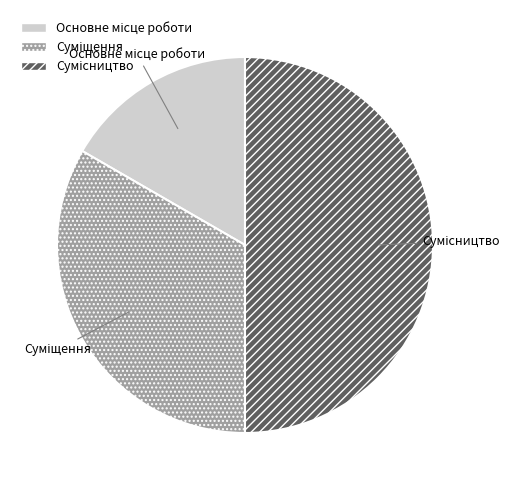

How many slices are in this pie chart?

3